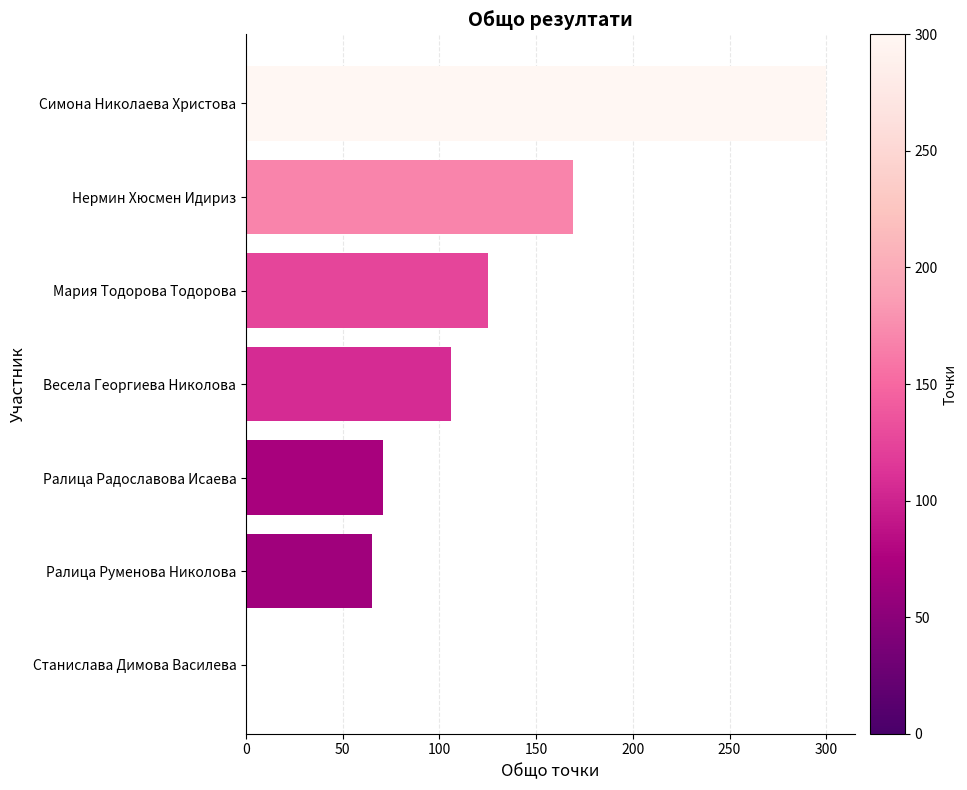

The value at Симона Николаева Христова is 300. True or false?

True